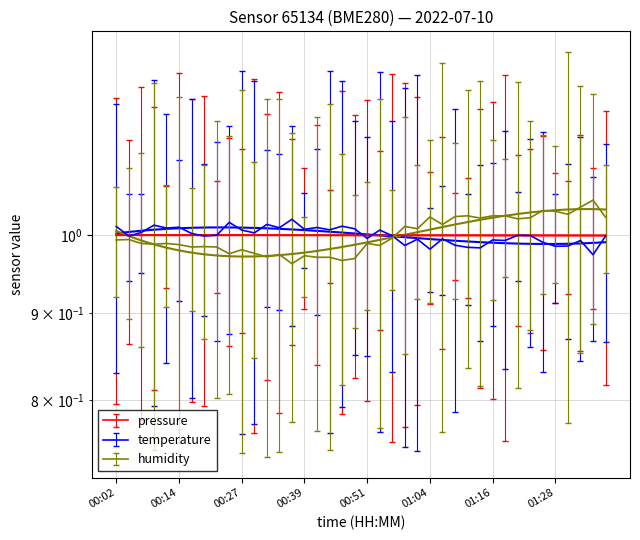

Is this an area chart (filled region under the line)?

No